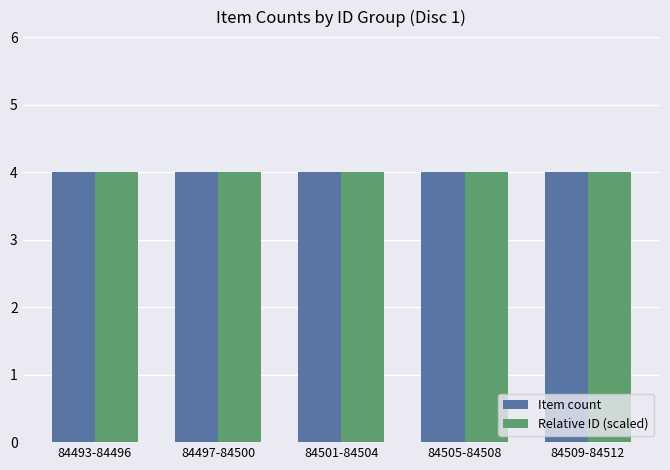

What is the sum of the Item count values at 84493-84496 and 84501-84504?

8.0